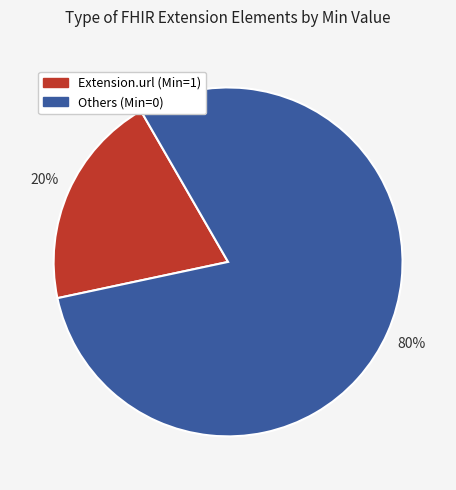

To the nearest percent, what is the difference between the largest and smallest slice percentages?

60%